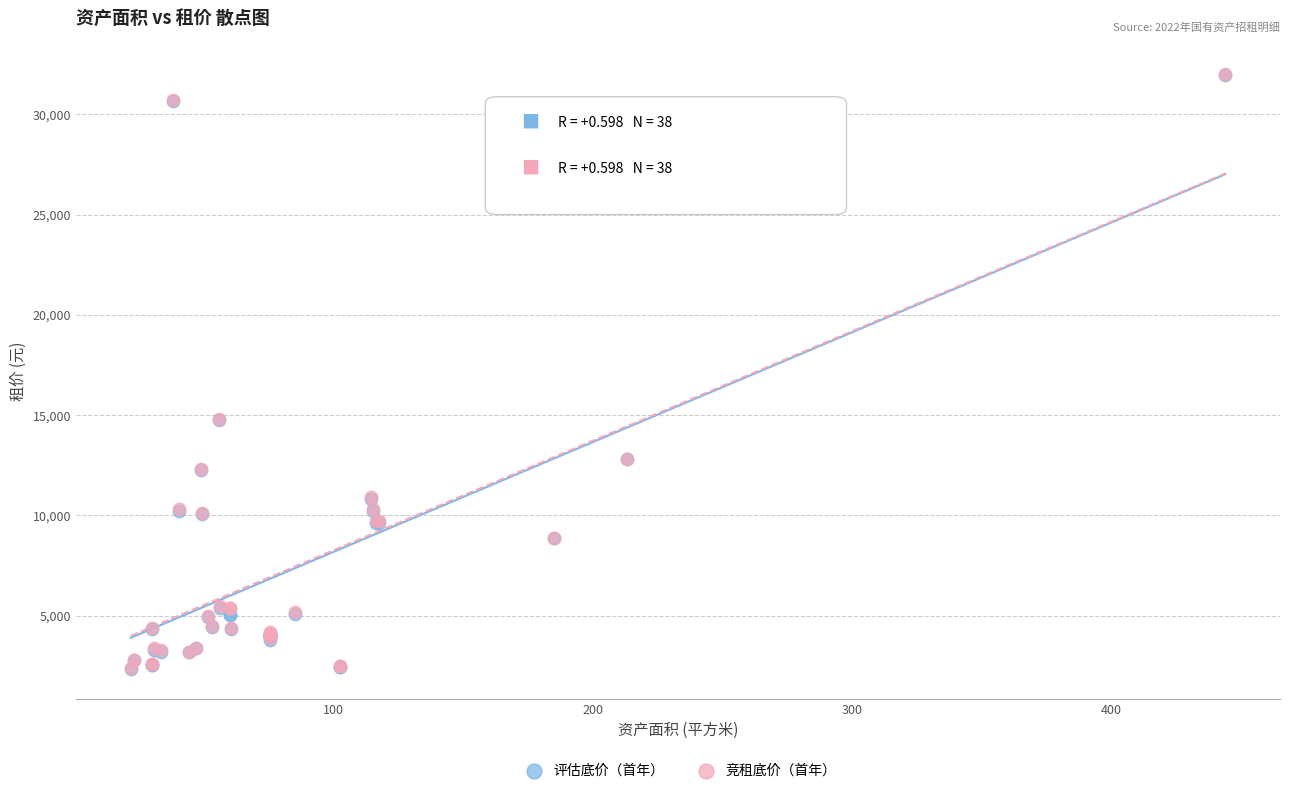

What are all the series names shown in the legend?

评估底价（首年）, 竞租底价（首年）